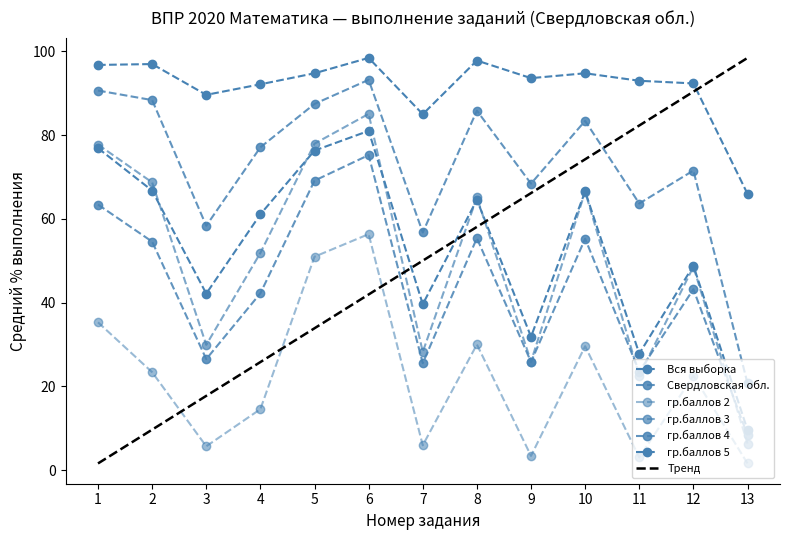

How many values in the гр.баллов 3 series are below 51?

6